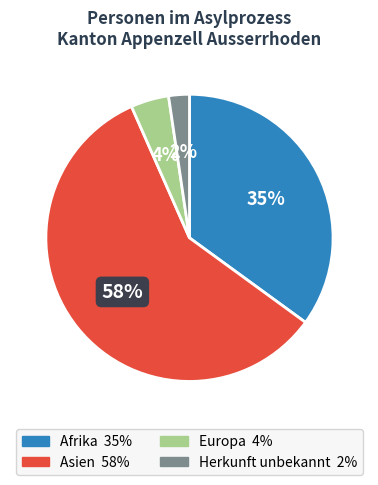

What is the smallest slice in the pie chart?

Herkunft unbekannt